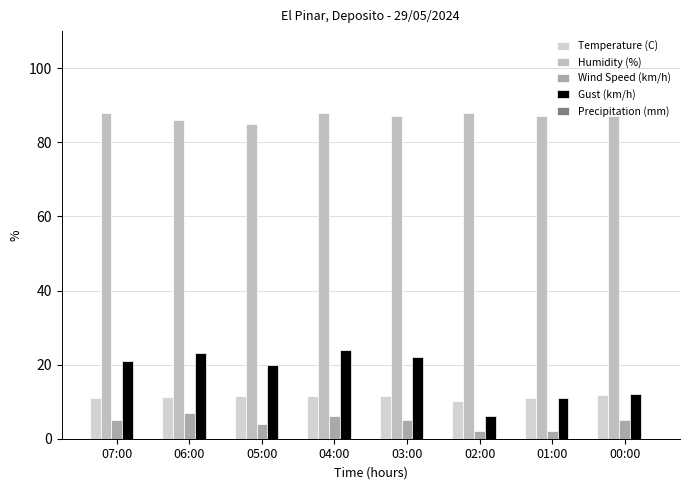

Are the bars horizontal?

No